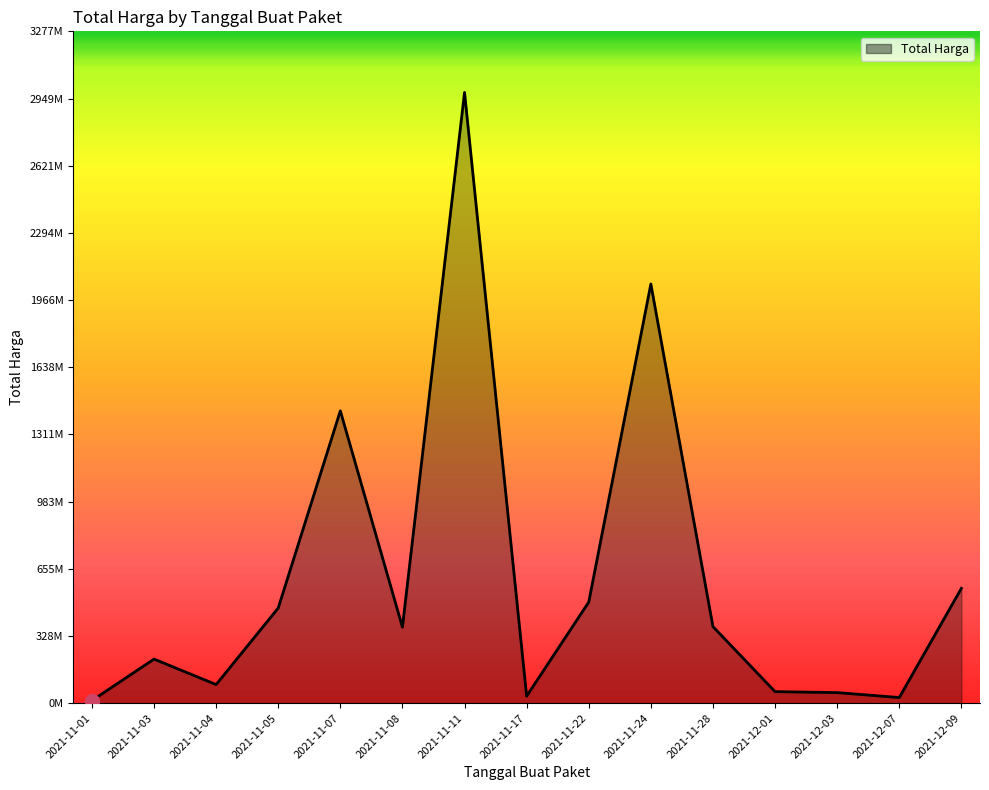

Where is the first local maximum?

2021-11-03